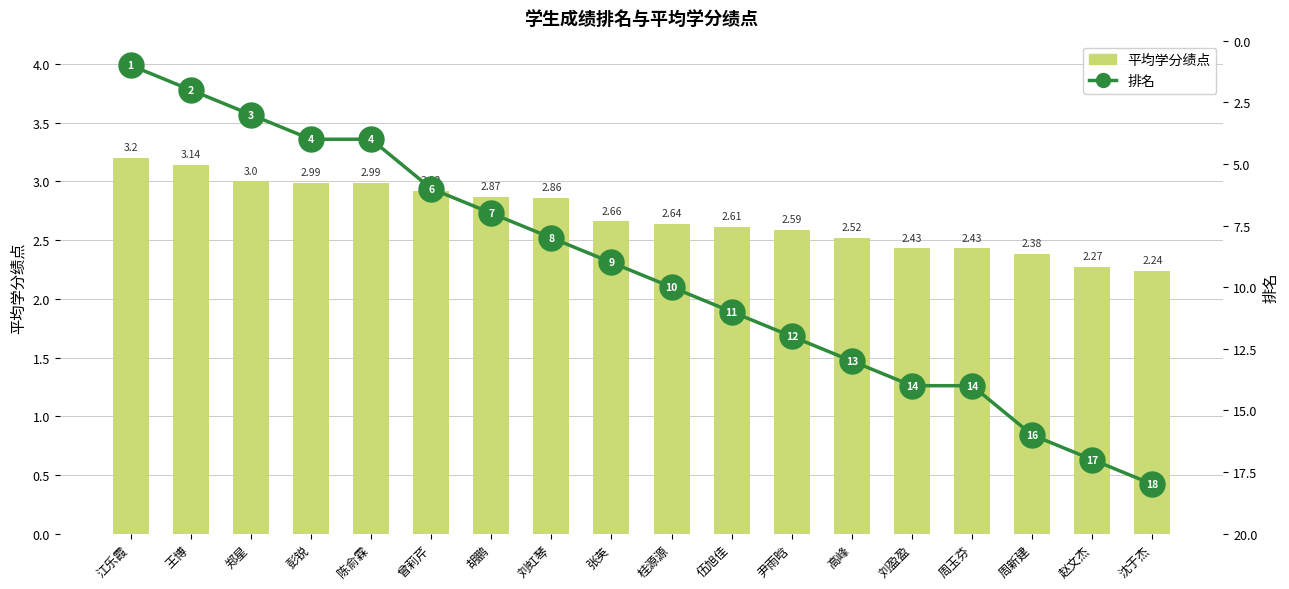

Is it true that 排名 equals 8.0 at 刘虹琴?

True